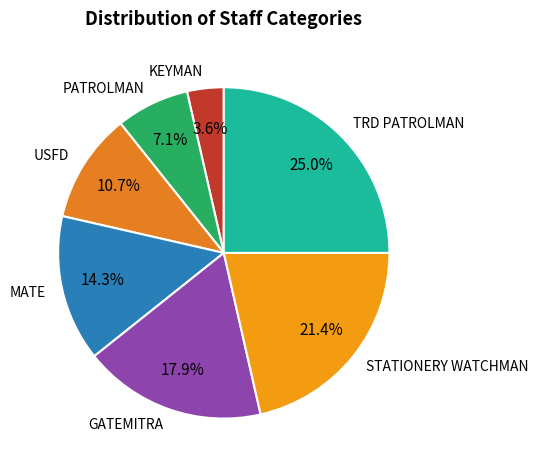

To the nearest percent, what portion does KEYMAN represent?

4%